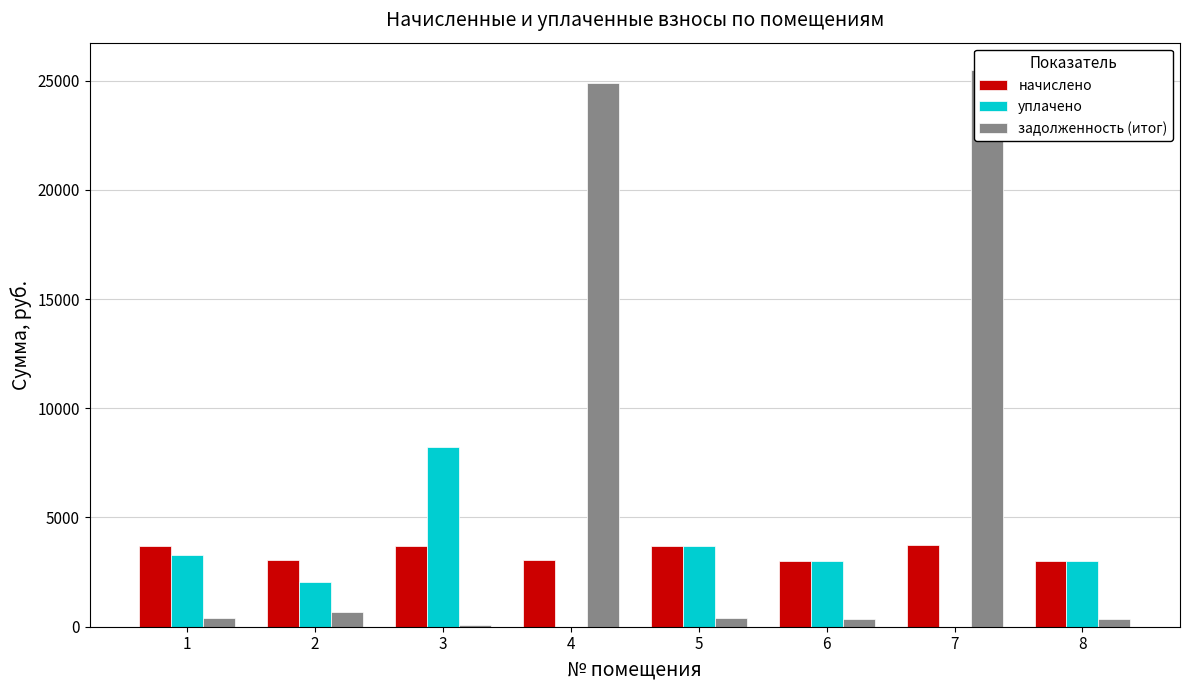

What is the difference between the maximum and second lowest values in the задолженность (итог) series?

25129.5